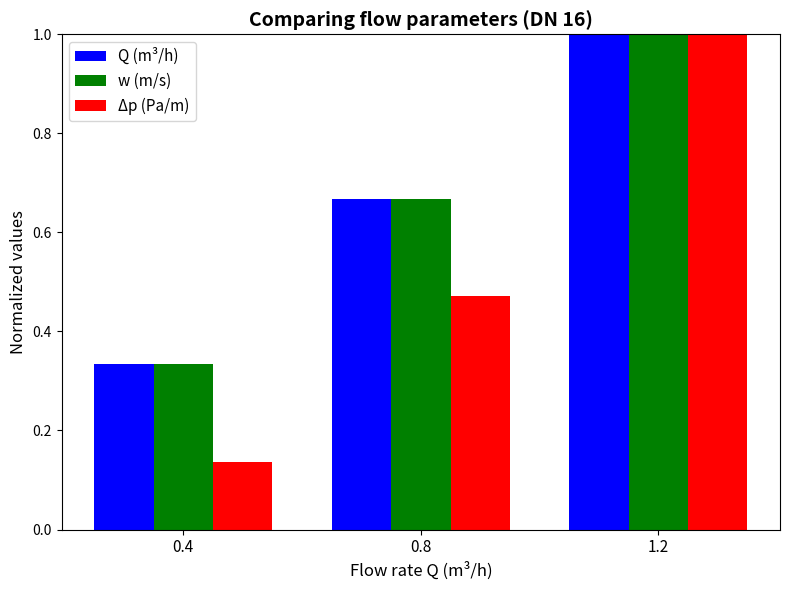

What is the sum of all Δp (Pa/m) values?

1.6